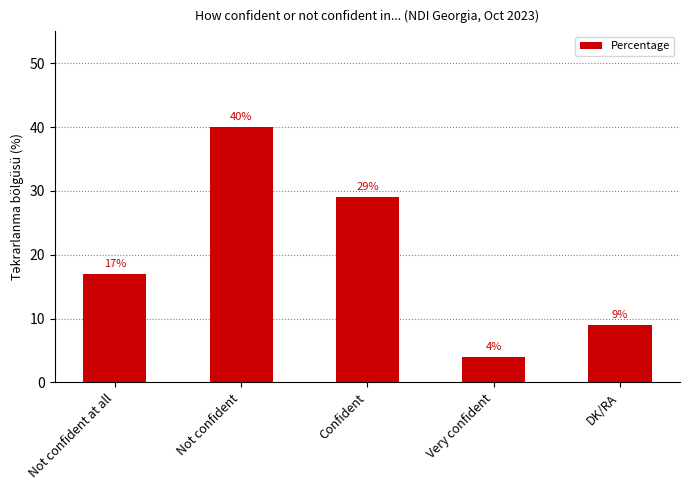

List the labels in order of value, smallest first.

Very confident, DK/RA, Not confident at all, Confident, Not confident